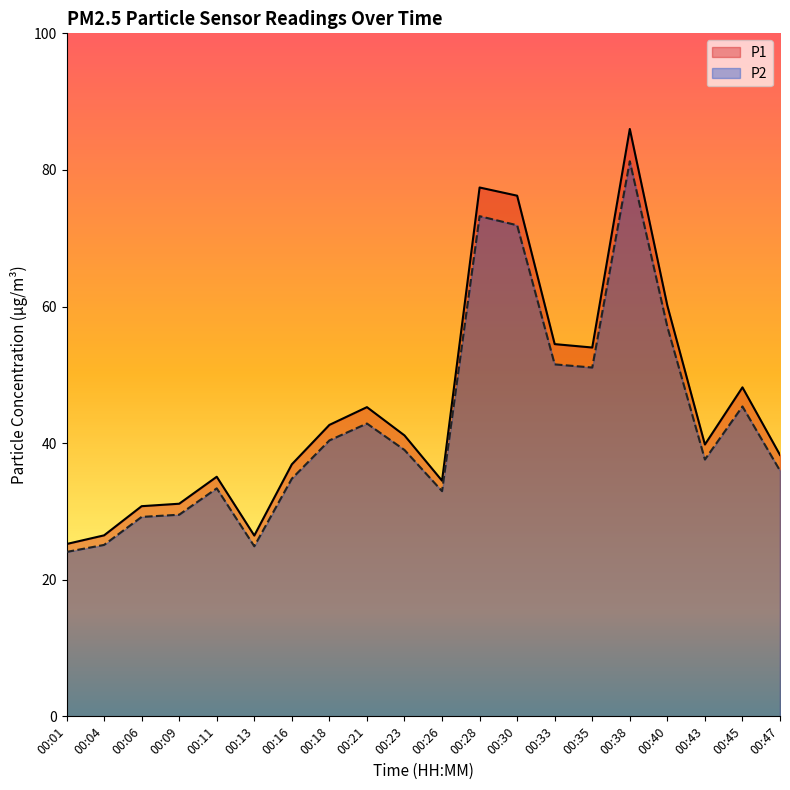

True or false: P1 has a value of 36.9 at 00:16.

True